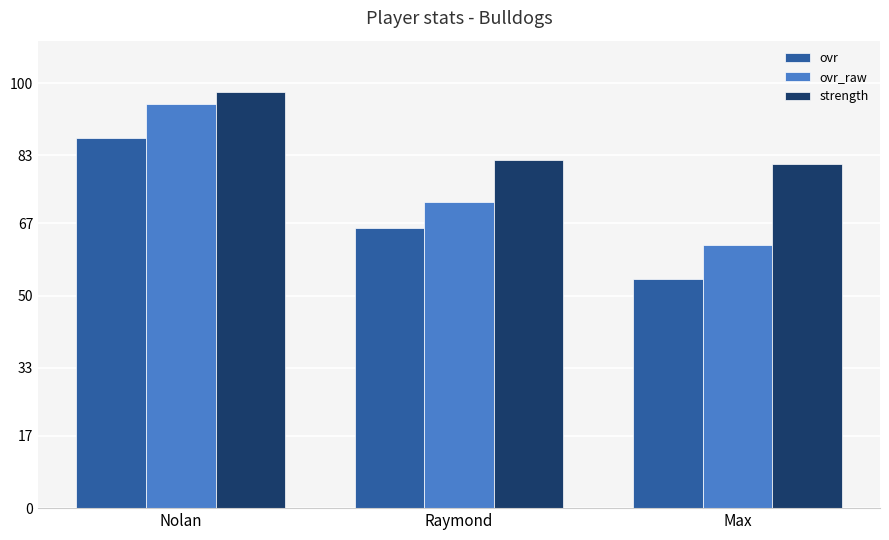

Rank the series at Raymond from highest to lowest value.

strength, ovr_raw, ovr